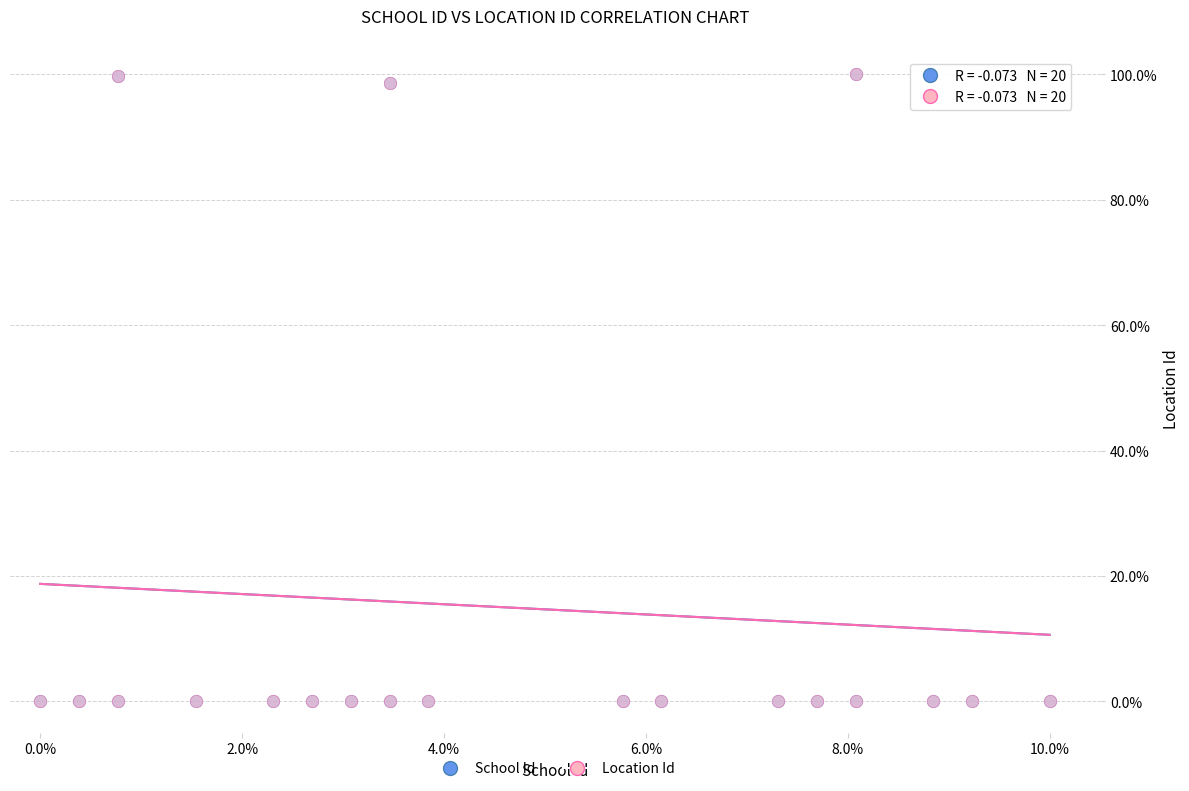

What are all the series names shown in the legend?

School Id, Location Id